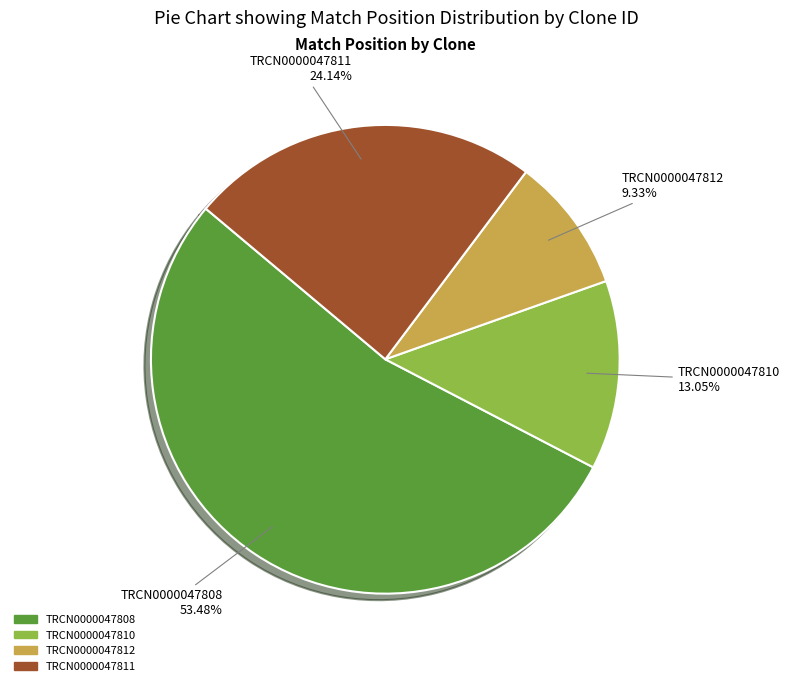

To the nearest percent, what is the average slice percentage?

25%